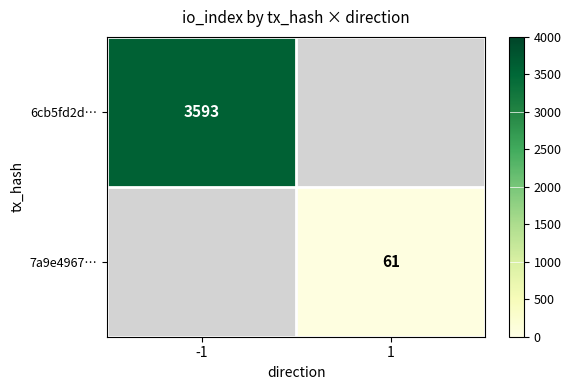

The value of 7a9e4967… at 1 is 32. True or false?

False